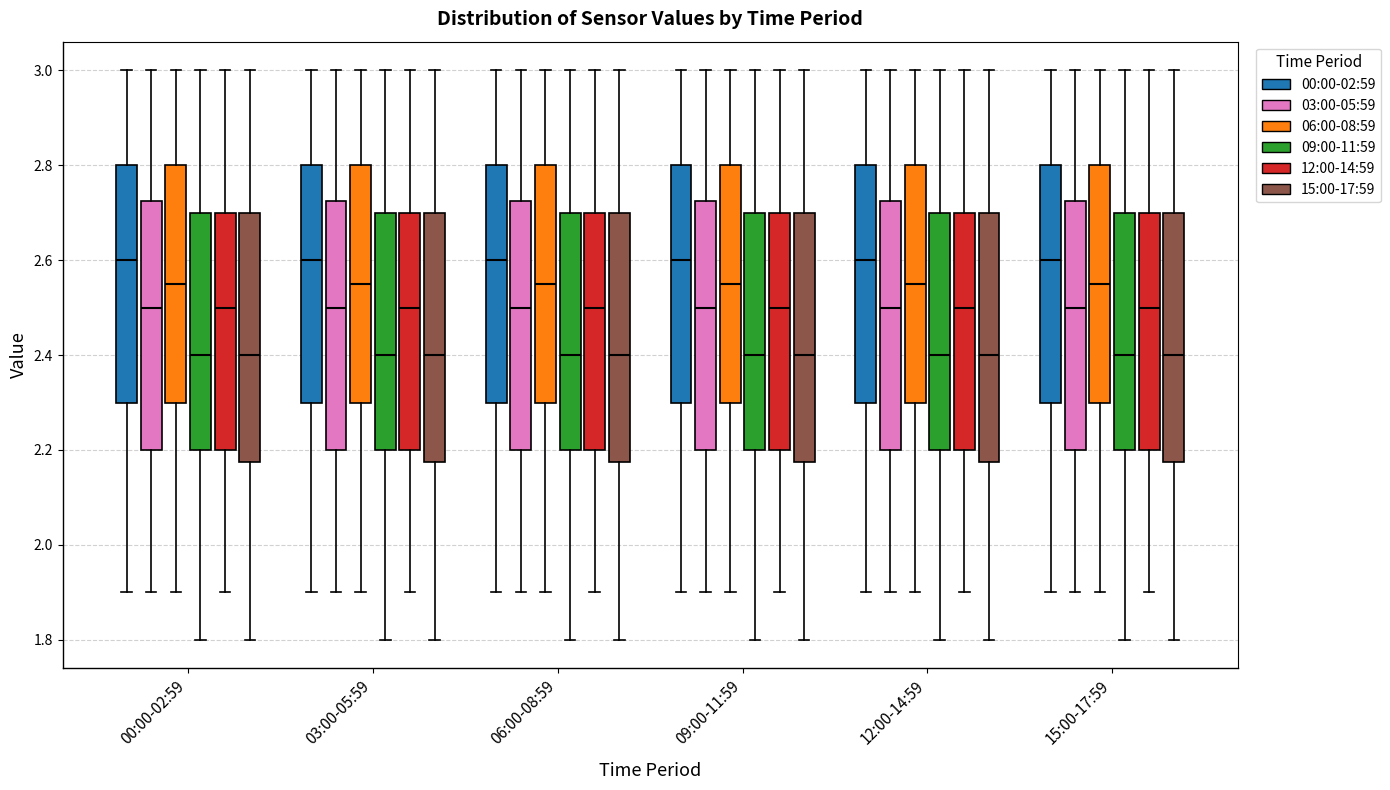

Reading left to right, transcribe this box plot: for each box, give where its median line is, the range the box spans, and where its two whiskers end, as read against the y-axis. The values are not printed on the chart, so give them approximately, as read against the axis.

00:00-02:59 (00:00-02:59): median 2.60, box 2.30 to 2.80, whiskers 1.90 to 3.00
00:00-02:59 (03:00-05:59): median 2.50, box 2.20 to 2.72, whiskers 1.90 to 3.00
00:00-02:59 (06:00-08:59): median 2.56, box 2.30 to 2.80, whiskers 1.90 to 3.00
00:00-02:59 (09:00-11:59): median 2.40, box 2.20 to 2.70, whiskers 1.80 to 3.00
00:00-02:59 (12:00-14:59): median 2.50, box 2.20 to 2.70, whiskers 1.90 to 3.00
00:00-02:59 (15:00-17:59): median 2.40, box 2.18 to 2.70, whiskers 1.80 to 3.00
03:00-05:59 (00:00-02:59): median 2.60, box 2.30 to 2.80, whiskers 1.90 to 3.00
03:00-05:59 (03:00-05:59): median 2.50, box 2.20 to 2.72, whiskers 1.90 to 3.00
03:00-05:59 (06:00-08:59): median 2.56, box 2.30 to 2.80, whiskers 1.90 to 3.00
03:00-05:59 (09:00-11:59): median 2.40, box 2.20 to 2.70, whiskers 1.80 to 3.00
03:00-05:59 (12:00-14:59): median 2.50, box 2.20 to 2.70, whiskers 1.90 to 3.00
03:00-05:59 (15:00-17:59): median 2.40, box 2.18 to 2.70, whiskers 1.80 to 3.00
06:00-08:59 (00:00-02:59): median 2.60, box 2.30 to 2.80, whiskers 1.90 to 3.00
06:00-08:59 (03:00-05:59): median 2.50, box 2.20 to 2.72, whiskers 1.90 to 3.00
06:00-08:59 (06:00-08:59): median 2.56, box 2.30 to 2.80, whiskers 1.90 to 3.00
06:00-08:59 (09:00-11:59): median 2.40, box 2.20 to 2.70, whiskers 1.80 to 3.00
06:00-08:59 (12:00-14:59): median 2.50, box 2.20 to 2.70, whiskers 1.90 to 3.00
06:00-08:59 (15:00-17:59): median 2.40, box 2.18 to 2.70, whiskers 1.80 to 3.00
09:00-11:59 (00:00-02:59): median 2.60, box 2.30 to 2.80, whiskers 1.90 to 3.00
09:00-11:59 (03:00-05:59): median 2.50, box 2.20 to 2.72, whiskers 1.90 to 3.00
09:00-11:59 (06:00-08:59): median 2.56, box 2.30 to 2.80, whiskers 1.90 to 3.00
09:00-11:59 (09:00-11:59): median 2.40, box 2.20 to 2.70, whiskers 1.80 to 3.00
09:00-11:59 (12:00-14:59): median 2.50, box 2.20 to 2.70, whiskers 1.90 to 3.00
09:00-11:59 (15:00-17:59): median 2.40, box 2.18 to 2.70, whiskers 1.80 to 3.00
12:00-14:59 (00:00-02:59): median 2.60, box 2.30 to 2.80, whiskers 1.90 to 3.00
12:00-14:59 (03:00-05:59): median 2.50, box 2.20 to 2.72, whiskers 1.90 to 3.00
12:00-14:59 (06:00-08:59): median 2.56, box 2.30 to 2.80, whiskers 1.90 to 3.00
12:00-14:59 (09:00-11:59): median 2.40, box 2.20 to 2.70, whiskers 1.80 to 3.00
12:00-14:59 (12:00-14:59): median 2.50, box 2.20 to 2.70, whiskers 1.90 to 3.00
12:00-14:59 (15:00-17:59): median 2.40, box 2.18 to 2.70, whiskers 1.80 to 3.00
15:00-17:59 (00:00-02:59): median 2.60, box 2.30 to 2.80, whiskers 1.90 to 3.00
15:00-17:59 (03:00-05:59): median 2.50, box 2.20 to 2.72, whiskers 1.90 to 3.00
15:00-17:59 (06:00-08:59): median 2.56, box 2.30 to 2.80, whiskers 1.90 to 3.00
15:00-17:59 (09:00-11:59): median 2.40, box 2.20 to 2.70, whiskers 1.80 to 3.00
15:00-17:59 (12:00-14:59): median 2.50, box 2.20 to 2.70, whiskers 1.90 to 3.00
15:00-17:59 (15:00-17:59): median 2.40, box 2.18 to 2.70, whiskers 1.80 to 3.00